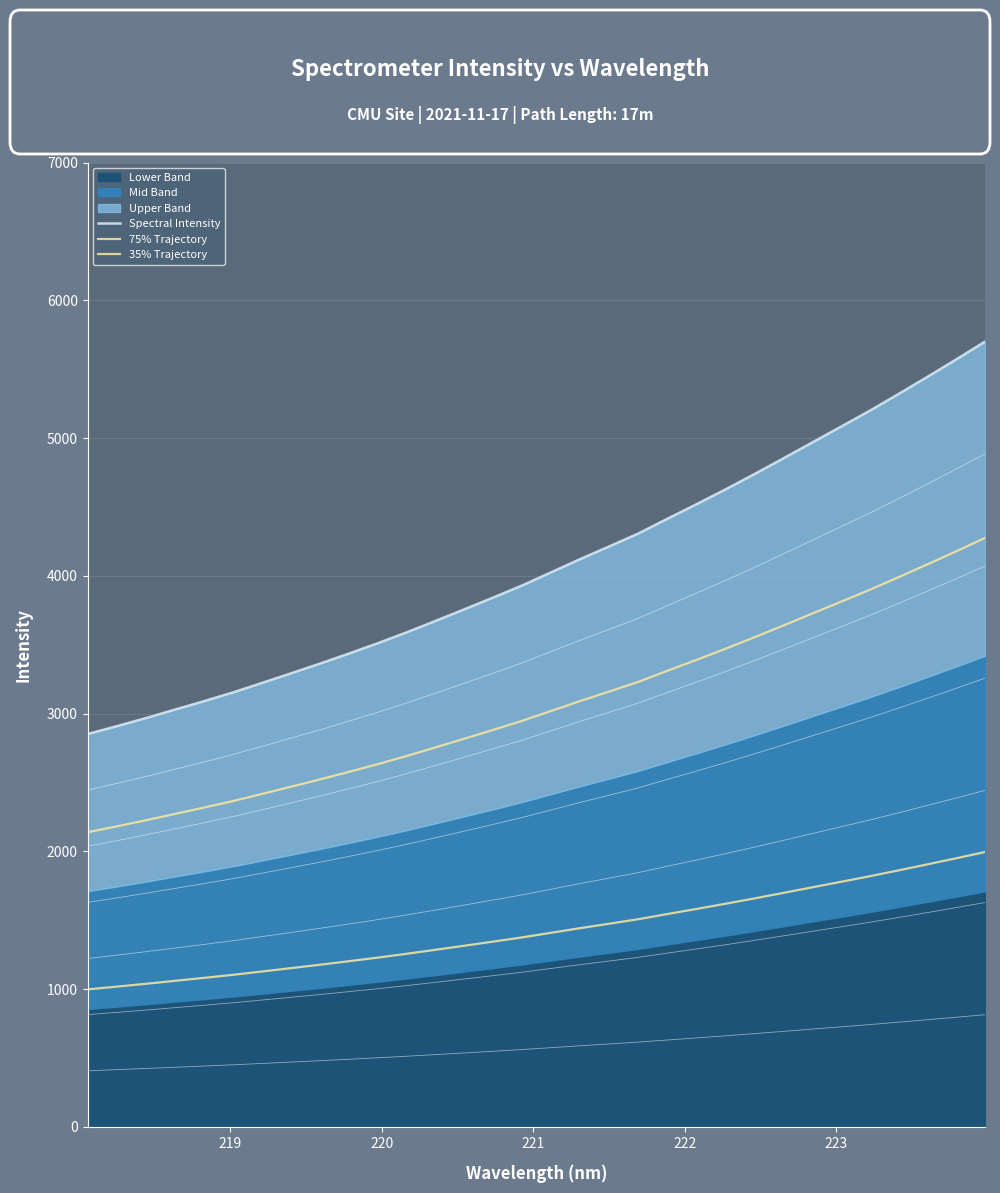

At how many categories does at least one series exceed 5466?

2